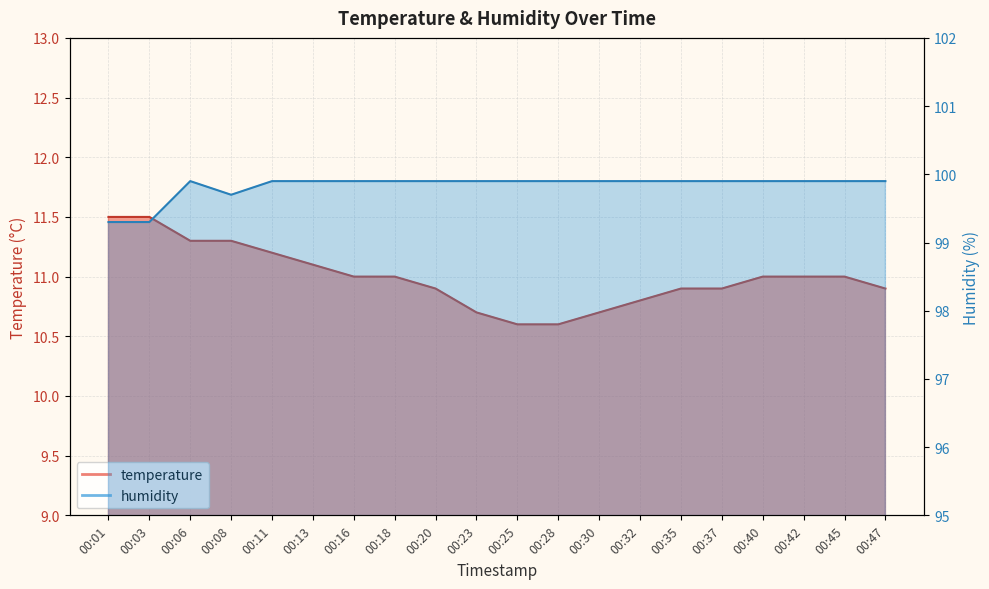

Does the chart have visible grid lines?

Yes